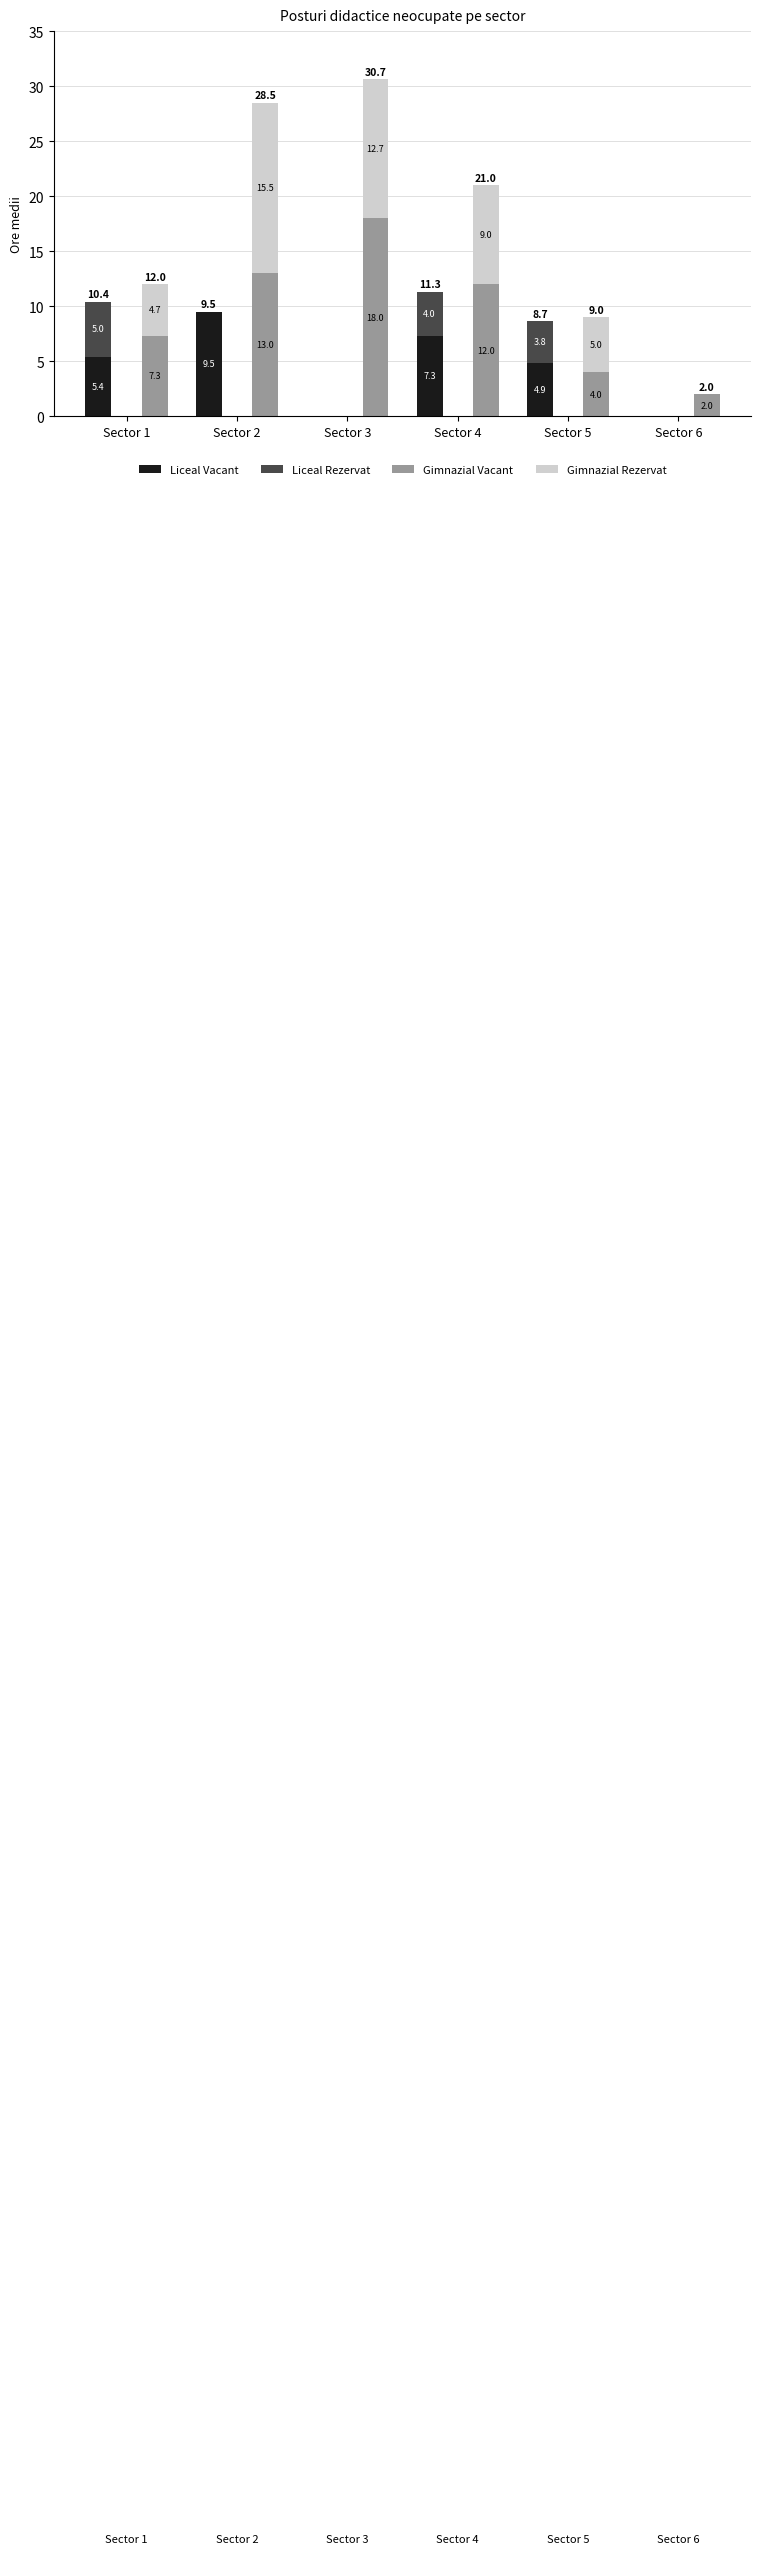

Reading left to right, extract all data points from this chart.

Liceal Vacant: Sector 1=5.4	Sector 2=9.5	Sector 3=0.0	Sector 4=7.3	Sector 5=4.9	Sector 6=0.0
Liceal Rezervat: Sector 1=5.0	Sector 2=0.0	Sector 3=0.0	Sector 4=4.0	Sector 5=3.8	Sector 6=0.0
Gimnazial Vacant: Sector 1=7.3	Sector 2=13.0	Sector 3=18.0	Sector 4=12.0	Sector 5=4.0	Sector 6=2.0
Gimnazial Rezervat: Sector 1=4.7	Sector 2=15.5	Sector 3=12.7	Sector 4=9.0	Sector 5=5.0	Sector 6=0.0